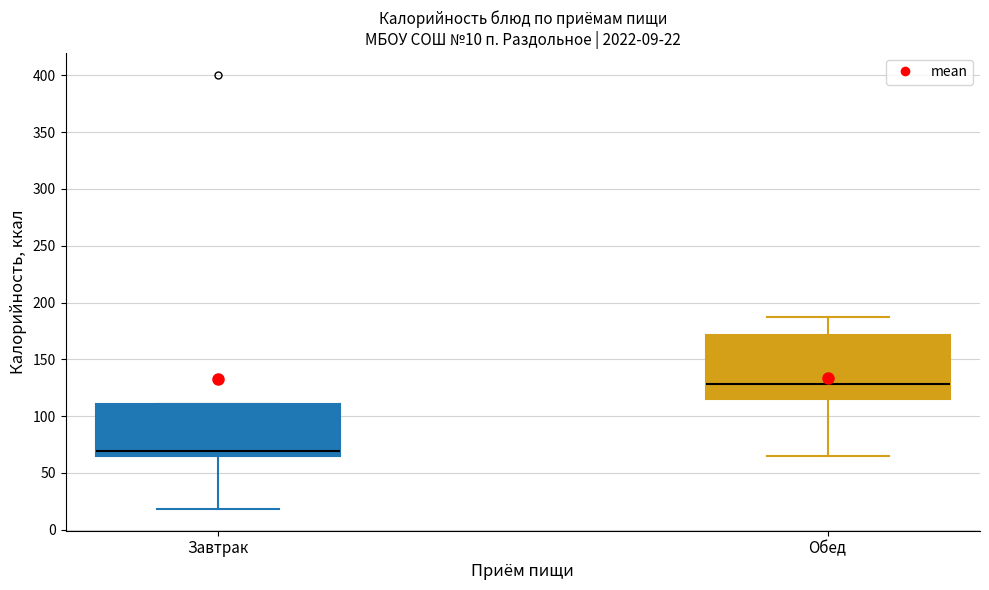

Which box is the tallest, from its lower edge to its upper edge?

Обед